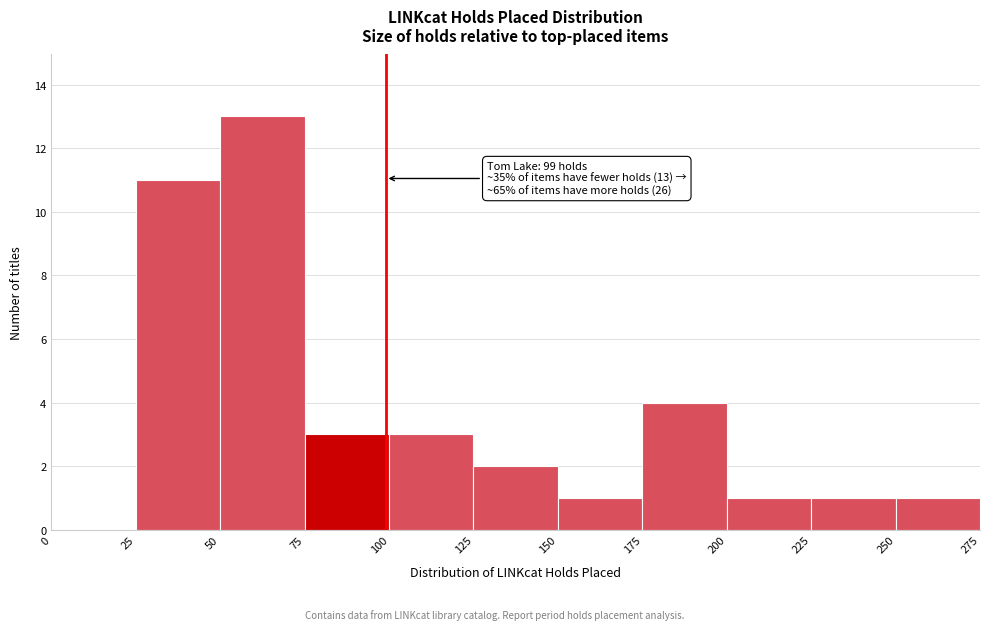

Which range on the x-axis has the tallest bar?

50 to 75